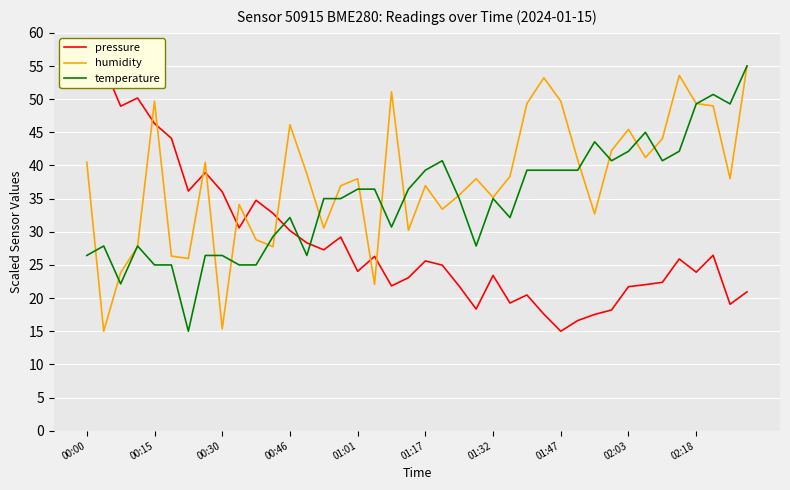

In temperature, how many points are lower than both neighbors (excluding endpoints)?

9